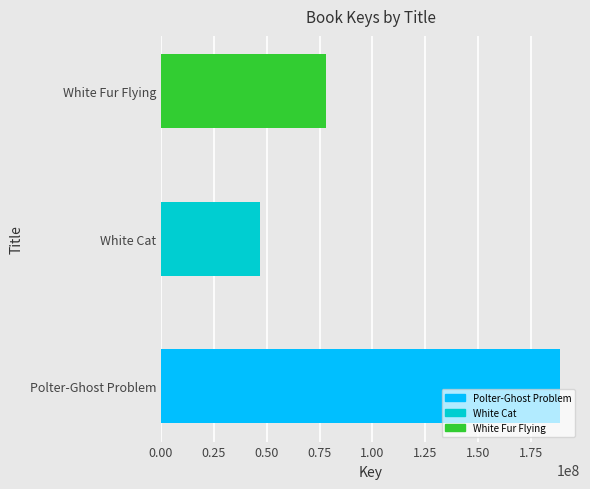

Rank the categories by value from lowest to highest.

White Cat, White Fur Flying, Polter-Ghost Problem